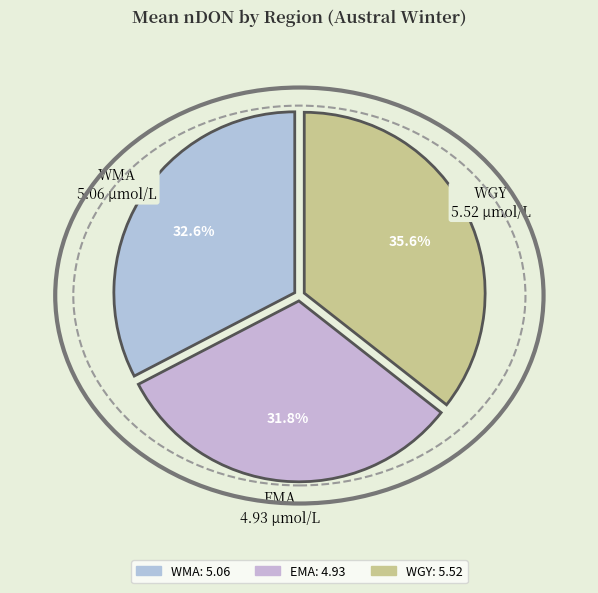

How many segments does this pie chart have?

3